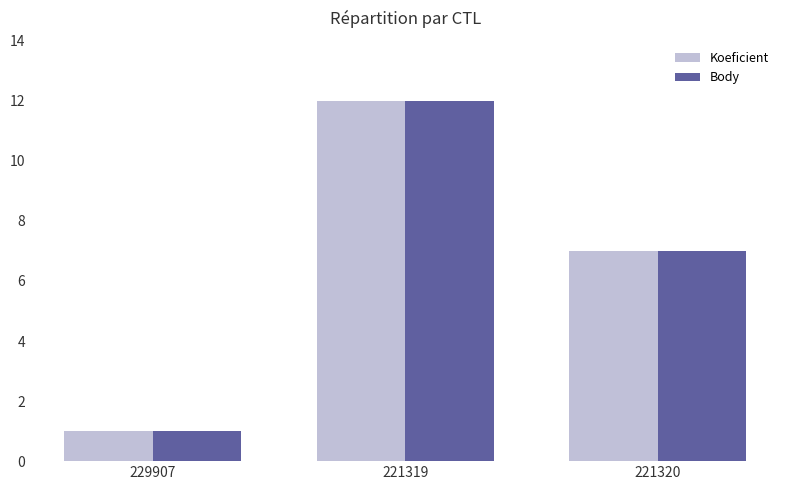

What are all the series names shown in the legend?

Koeficient, Body